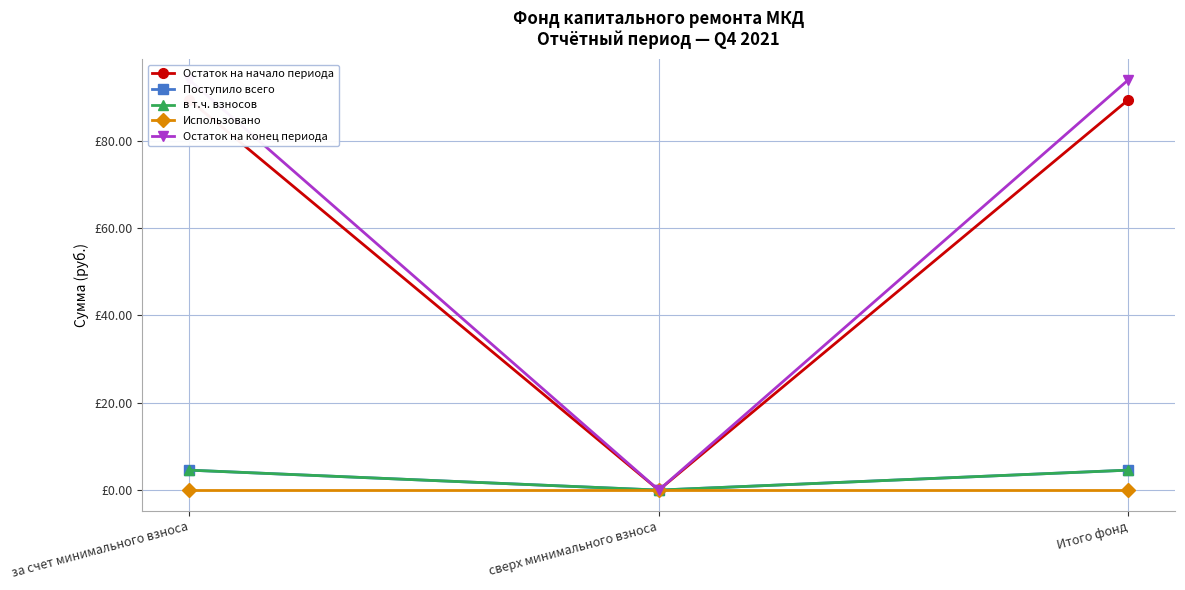

What is the sum of all Остаток на конец периода values?

187.9